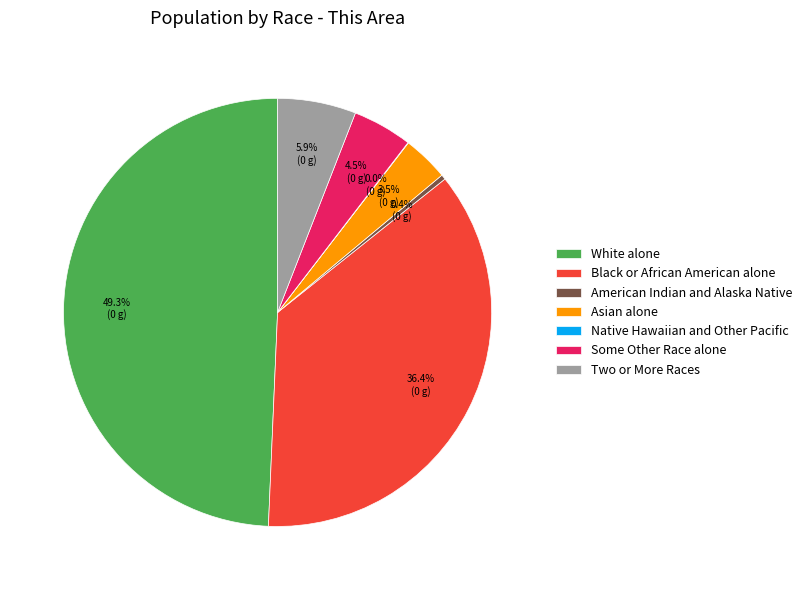

The Two or More Races slice represents 6% of the pie. True or false?

True